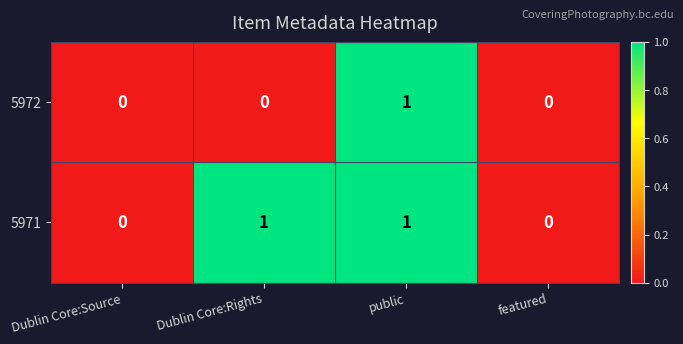

How many 5971 values are between 0 and 1?

4